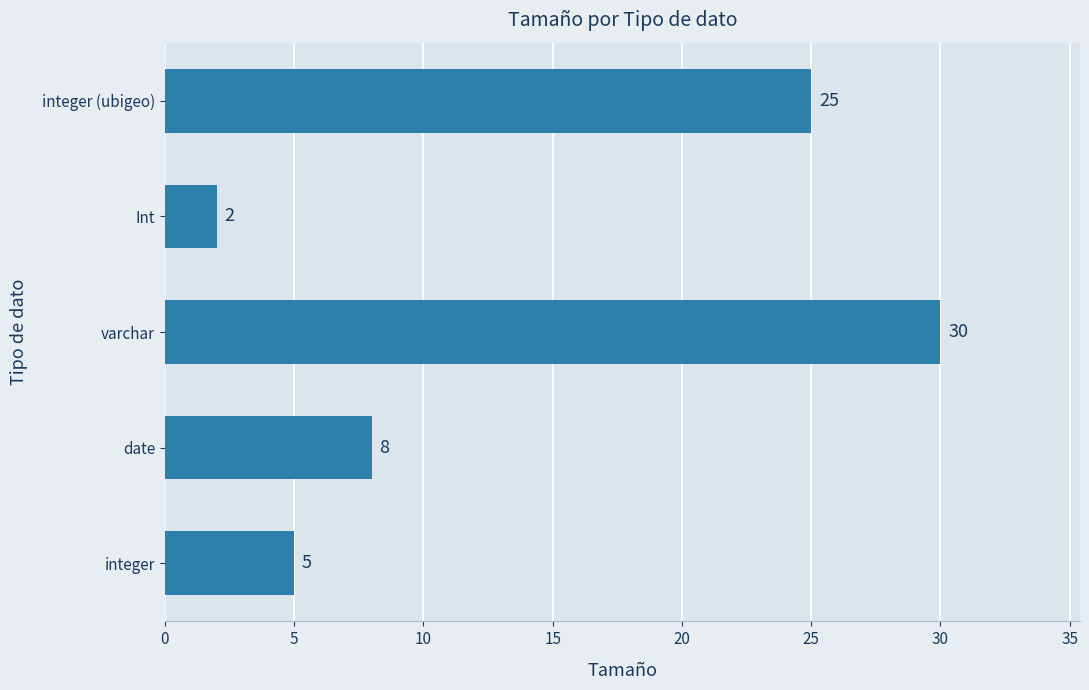

The value at integer (ubigeo) is 33. True or false?

False